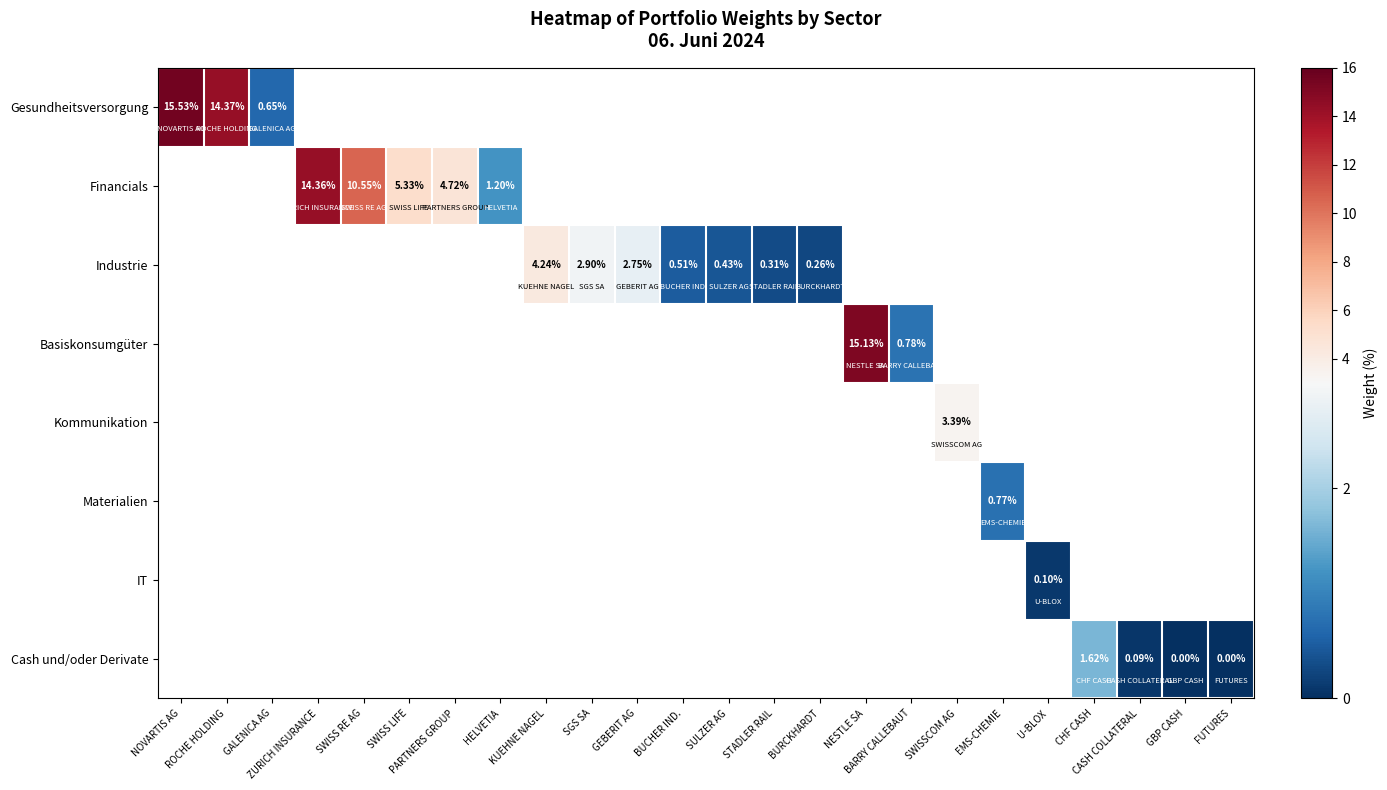

How many distinct data groups are displayed?

8